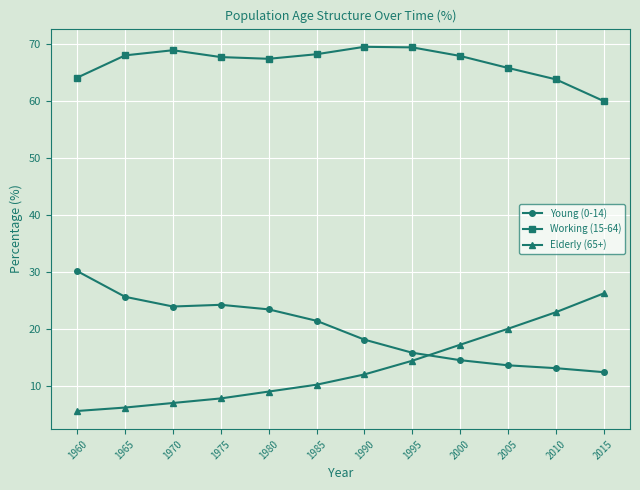

At how many categories does at least one series exceed 59?

12